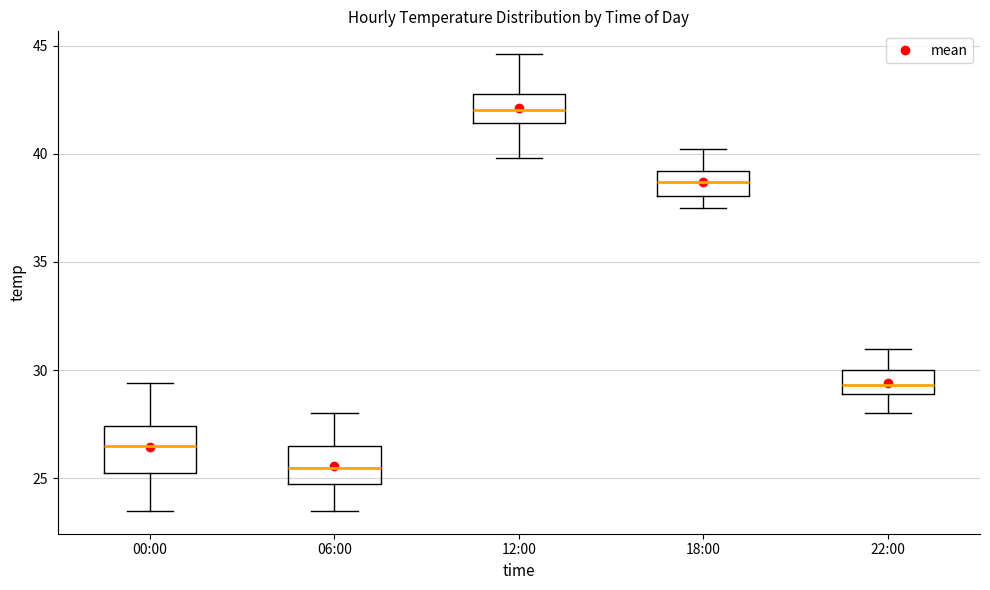

Where does the median line of the box for 06:00 sit on the y-axis? The values are not printed on the chart, so give them approximately, as read against the axis.

25.5